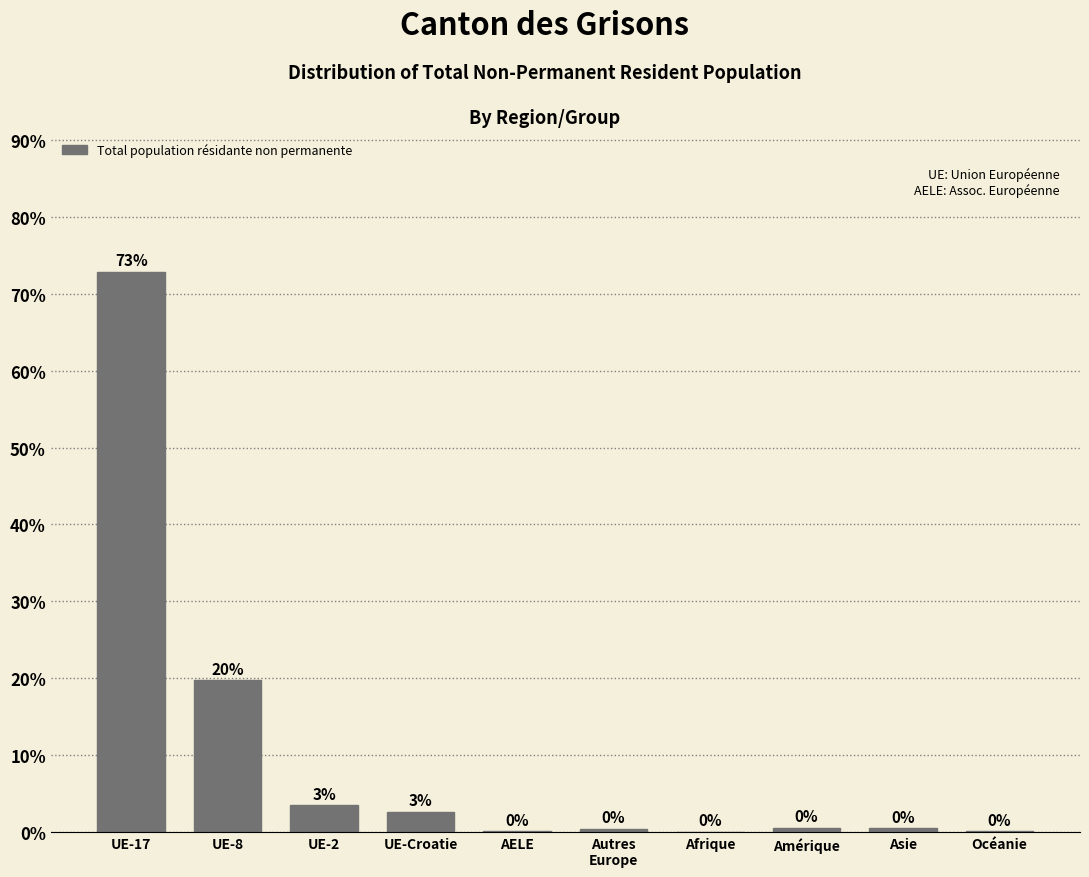

What is the maximum value shown in the chart?

72.8